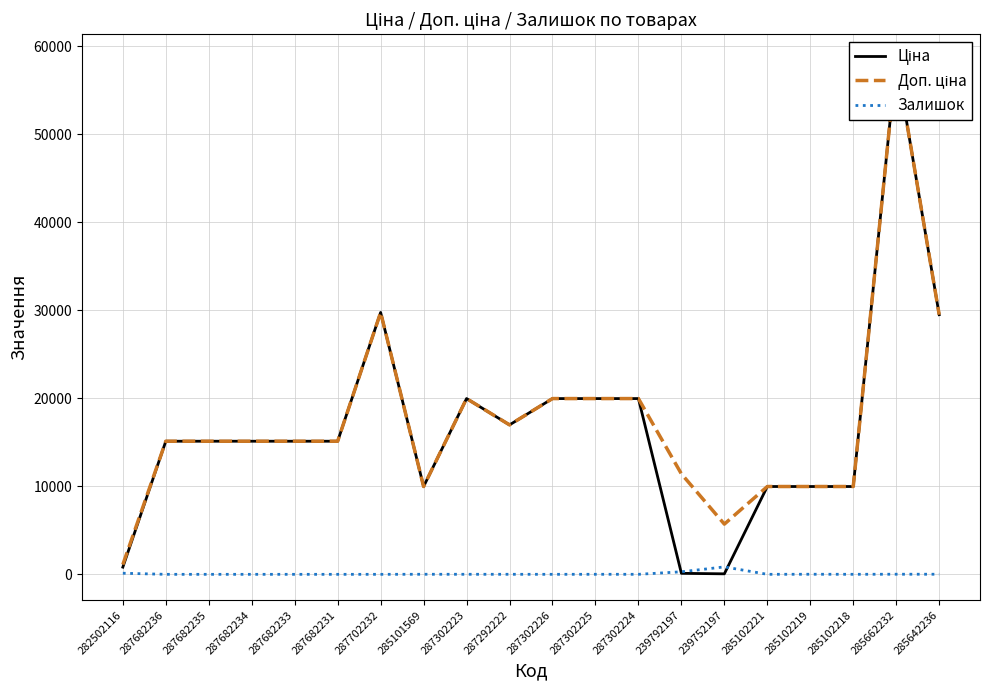

In Доп. ціна, how many points are lower than both neighbors (excluding endpoints)?

3